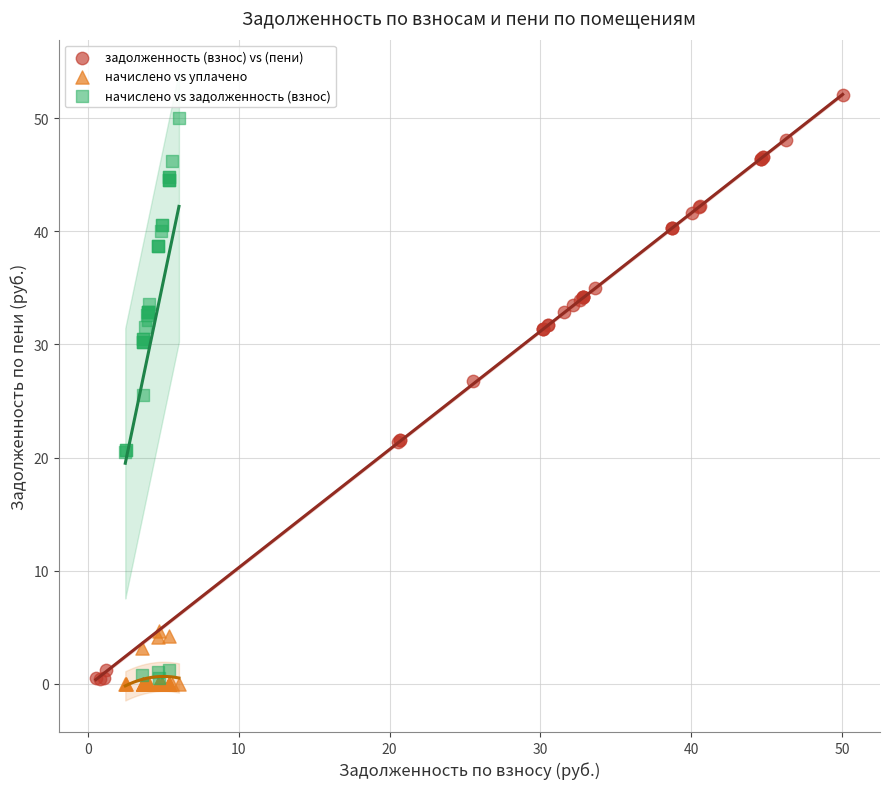

Which series has the widest spread of Y values?

задолженность (взнос) vs (пени)